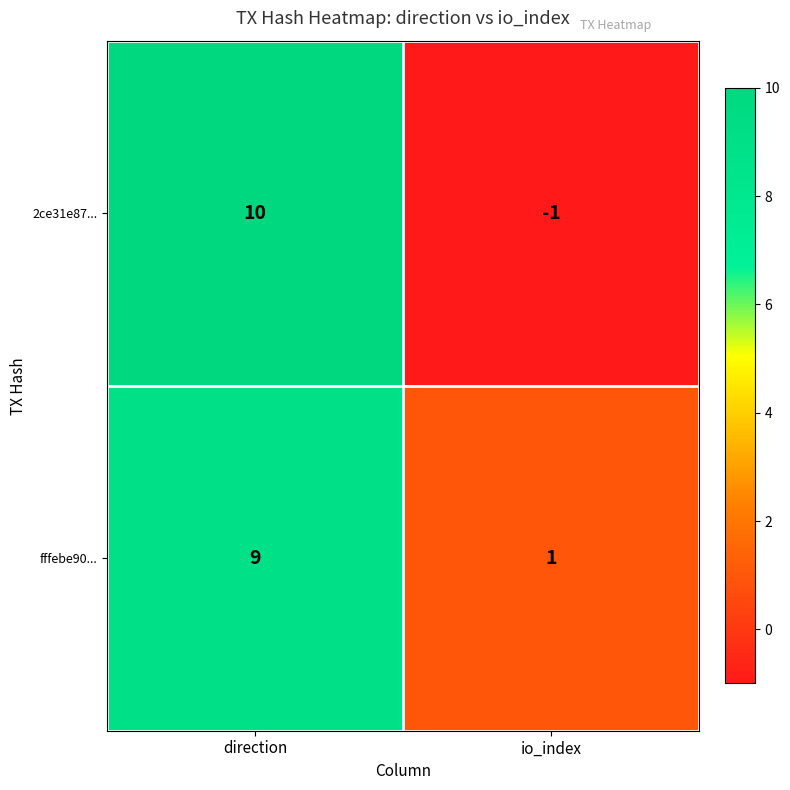

Between direction and io_index, which series saw the biggest shift?

2ce31e87...